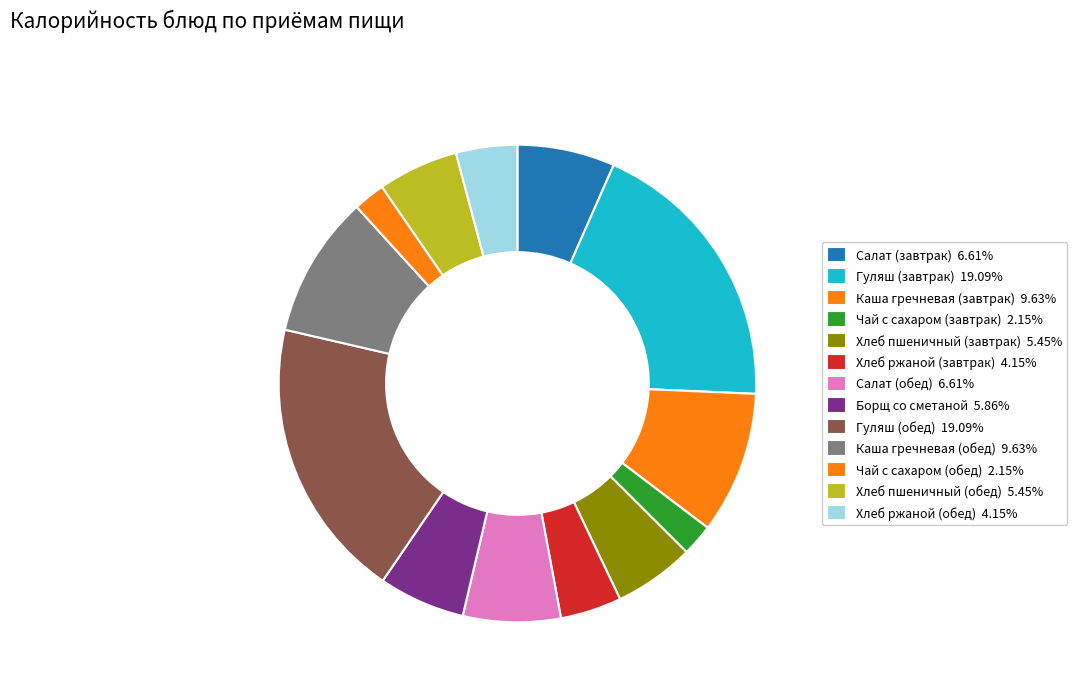

To the nearest percent, what is the combined percentage of Гуляш (завтрак) and Борщ со сметаной?

25%